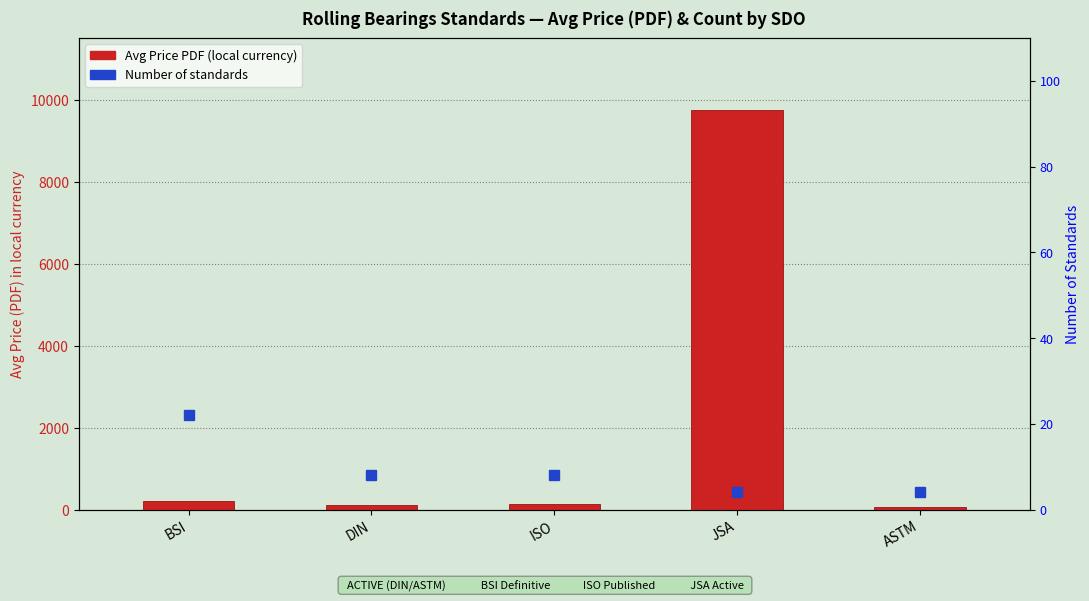

List the labels in order of value, largest first.

JSA, BSI, ISO, DIN, ASTM